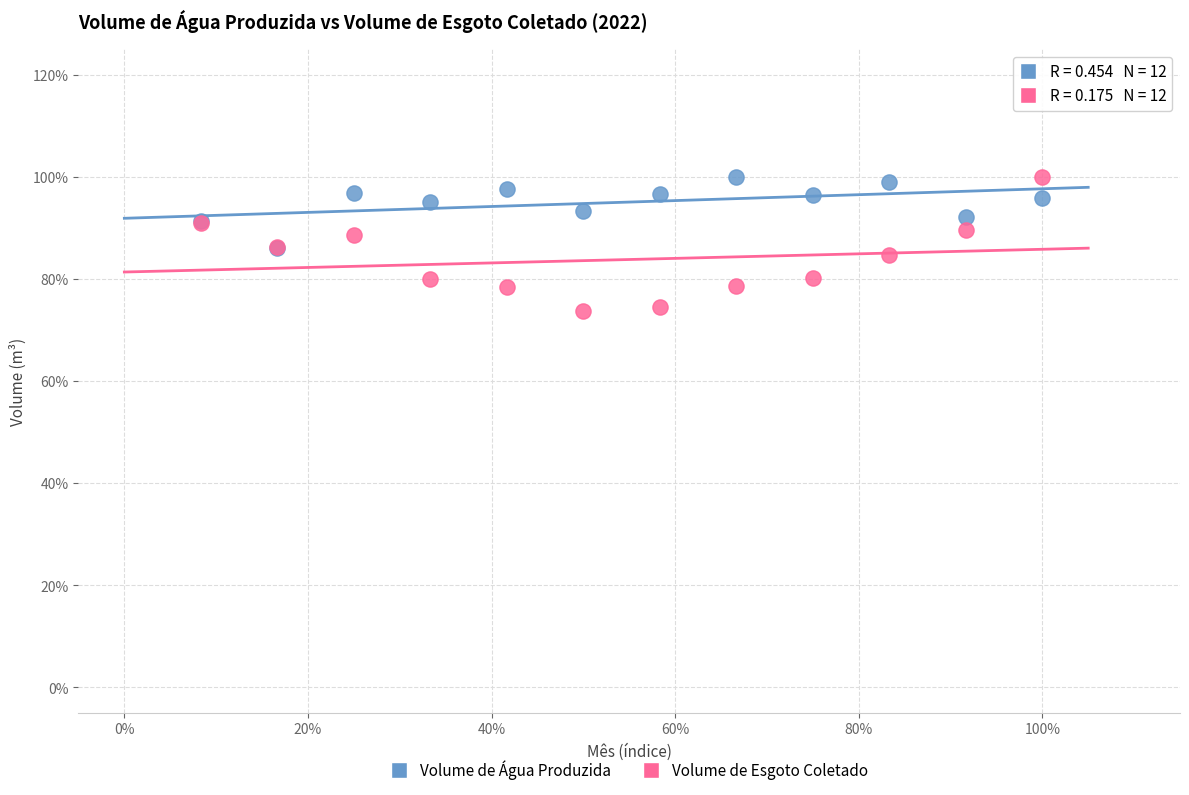

What are all the series names shown in the legend?

Volume de Água Produzida, Volume de Esgoto Coletado